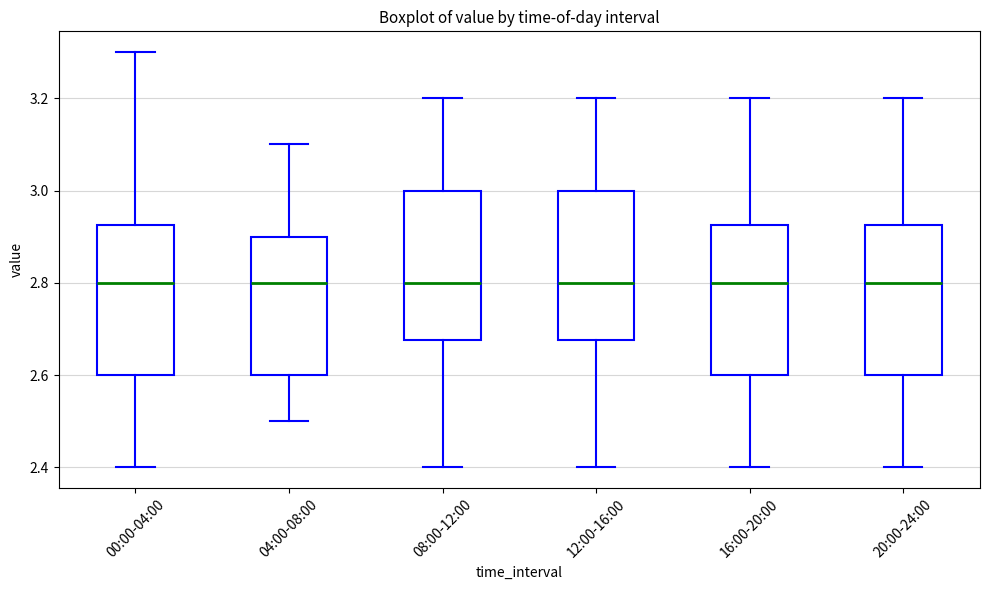

Reading left to right, transcribe this box plot: for each box, give where its median line is, the range the box spans, and where its two whiskers end, as read against the y-axis. The values are not printed on the chart, so give them approximately, as read against the axis.

00:00-04:00: median 2.80, box 2.60 to 2.92, whiskers 2.40 to 3.30
04:00-08:00: median 2.80, box 2.60 to 2.90, whiskers 2.50 to 3.10
08:00-12:00: median 2.80, box 2.68 to 3.00, whiskers 2.40 to 3.20
12:00-16:00: median 2.80, box 2.68 to 3.00, whiskers 2.40 to 3.20
16:00-20:00: median 2.80, box 2.60 to 2.92, whiskers 2.40 to 3.20
20:00-24:00: median 2.80, box 2.60 to 2.92, whiskers 2.40 to 3.20